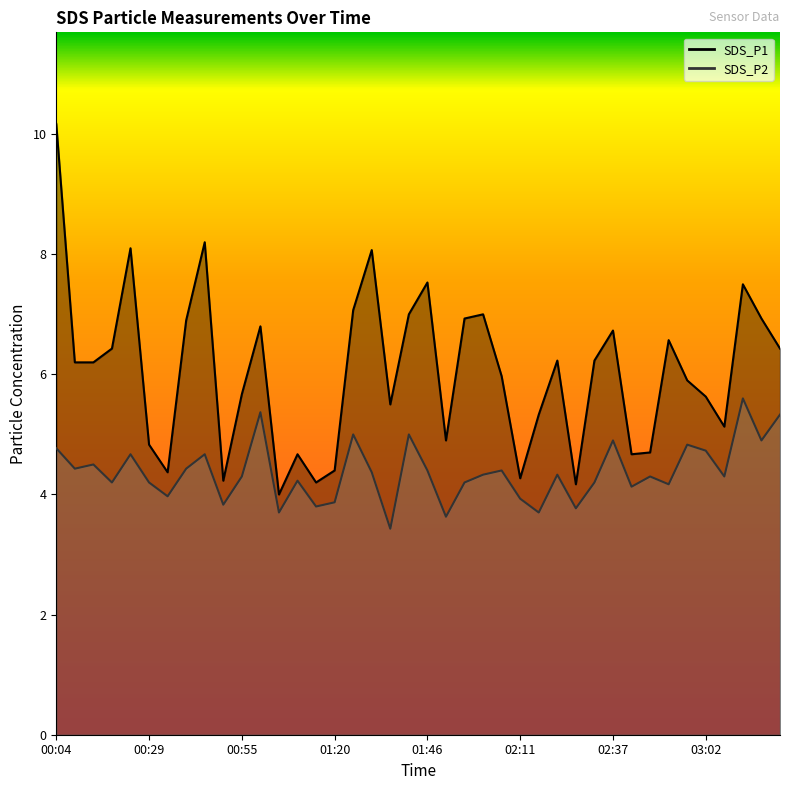

The value of SDS_P2 at 00:45 is 4.7. True or false?

True